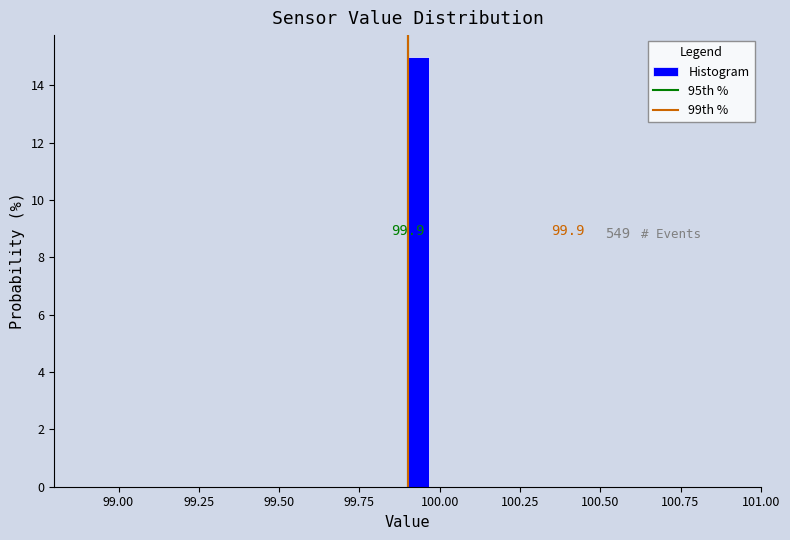

Read against the x-axis, roughly where is the centre of the tallest bar?

99.95